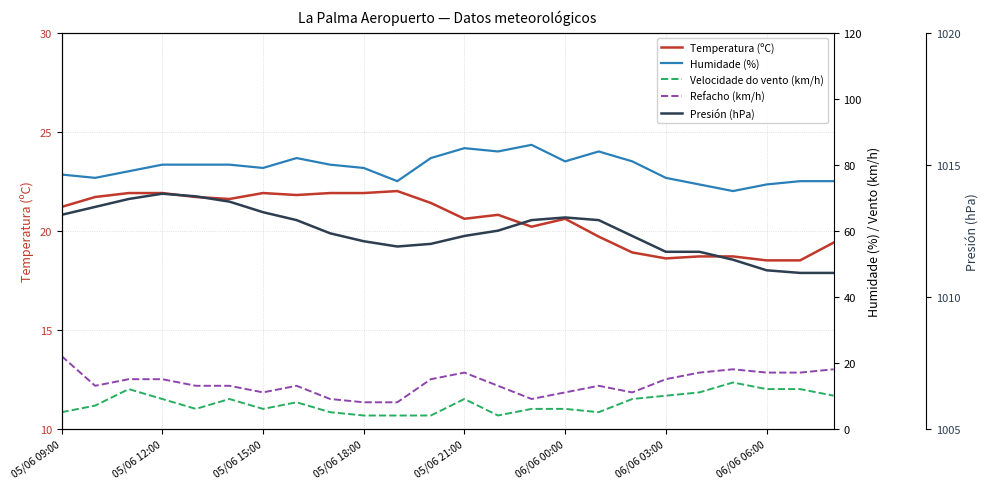

Count the number of data series in this chart.

5